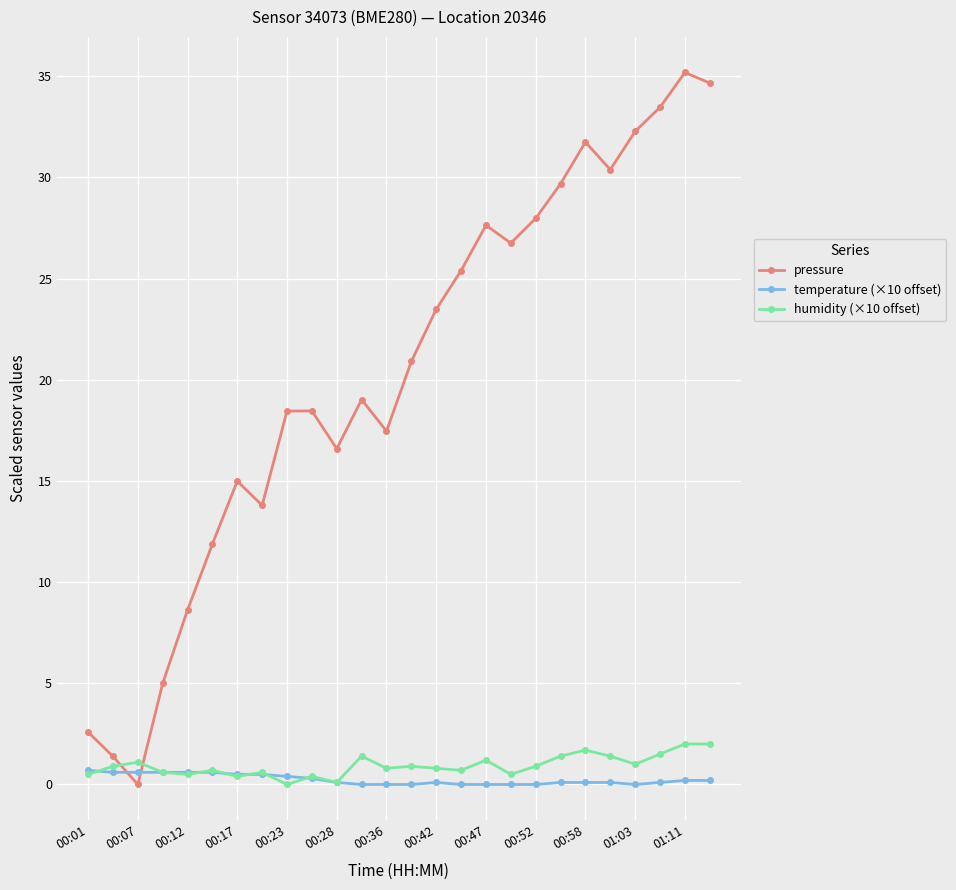

How many intersections are there between pressure and temperature (×10 offset)?

2